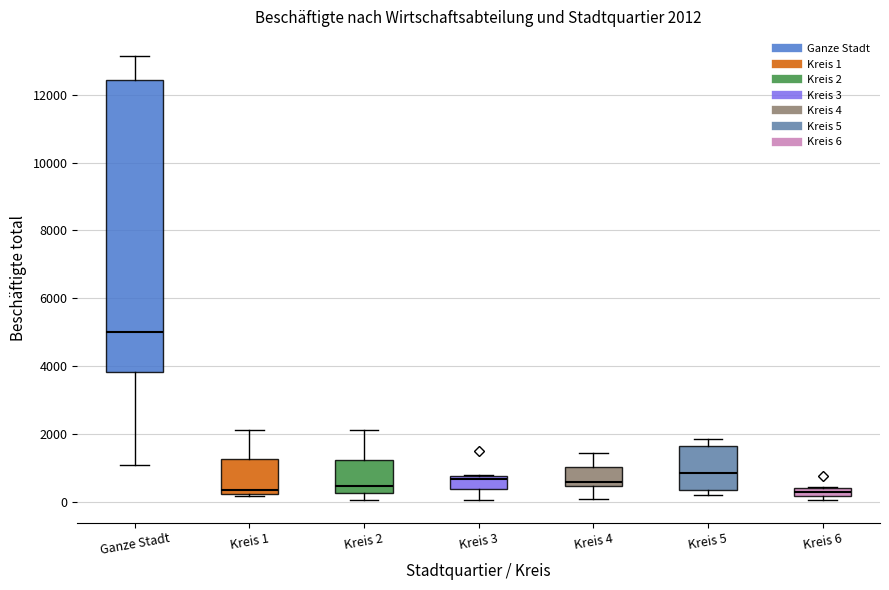

Comparing the boxes themselves (not the whiskers), which one is the tallest?

Ganze Stadt